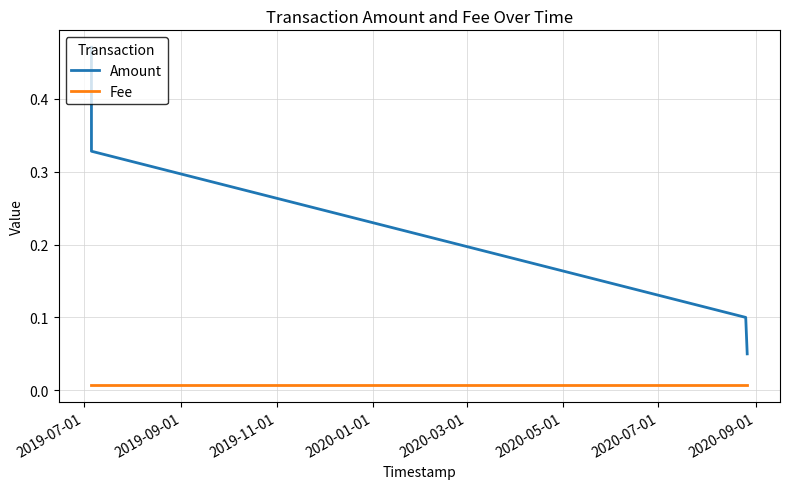

How many lines are shown in the chart?

2